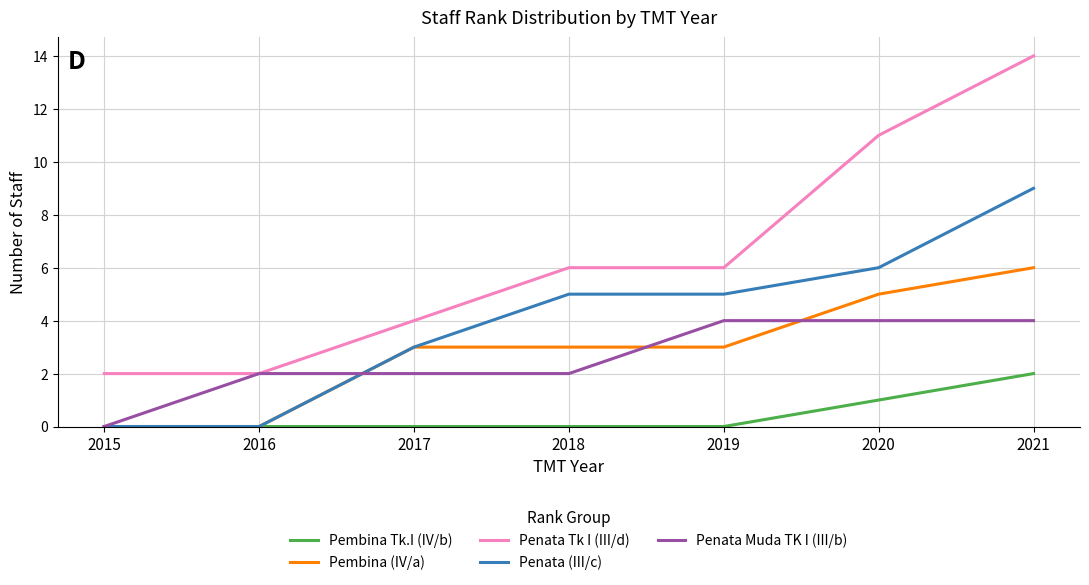

What are all the series names shown in the legend?

Pembina Tk.I (IV/b), Pembina (IV/a), Penata Tk I (III/d), Penata (III/c), Penata Muda TK I (III/b)